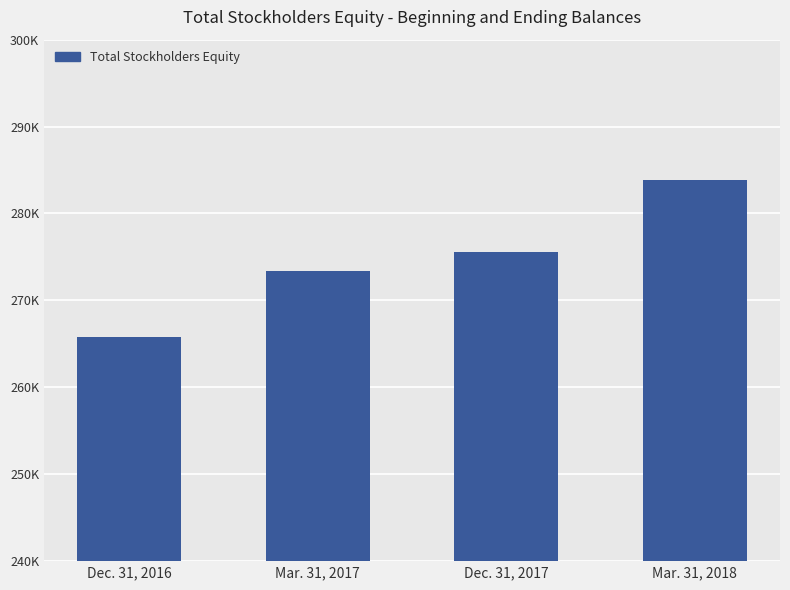

Rank the categories by value from highest to lowest.

Mar. 31, 2018, Dec. 31, 2017, Mar. 31, 2017, Dec. 31, 2016